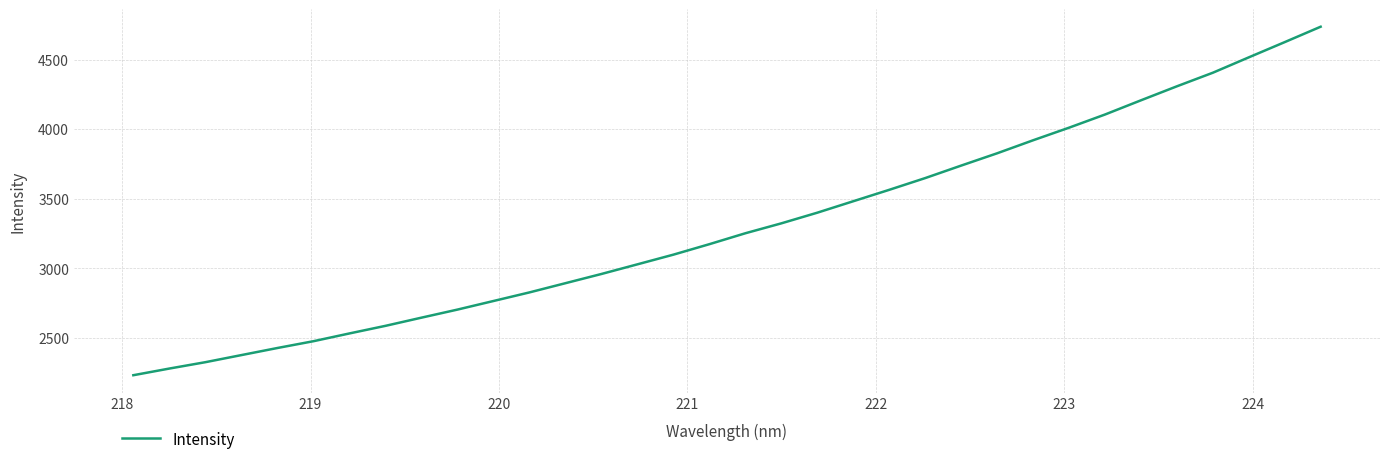

What is the minimum value shown in the chart?

2232.3